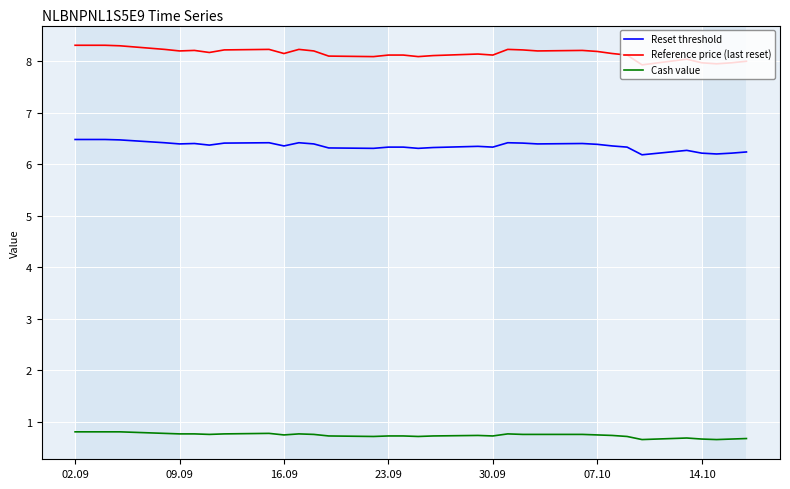

What is the minimum value for Reset threshold?

6.2